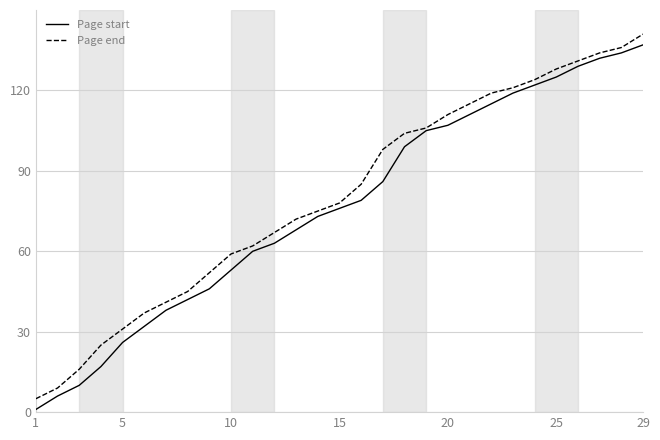

What is the highest value of the Page start series?

137